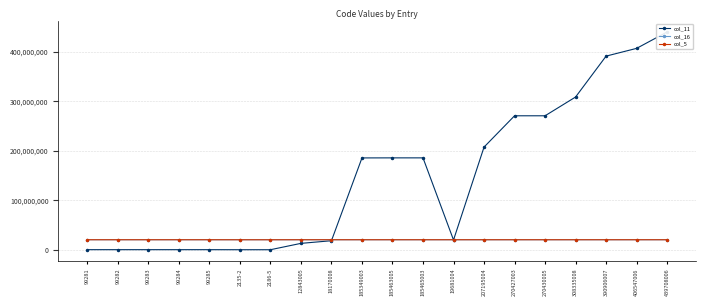

What is the approximate value of col_5 at 185349003?

20160331